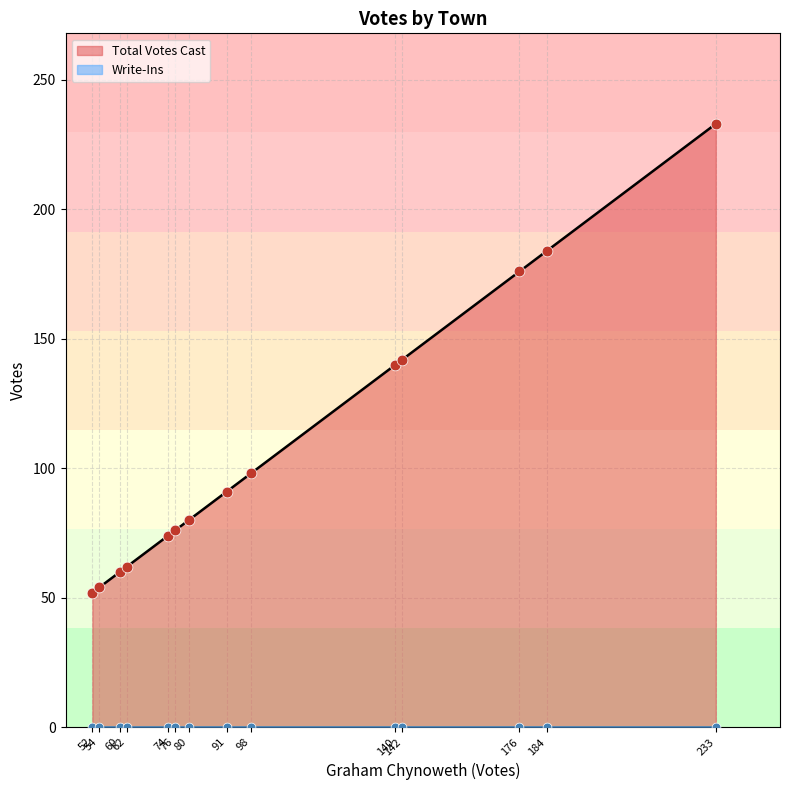

What are all the series names shown in the legend?

Total Votes Cast, Write-Ins